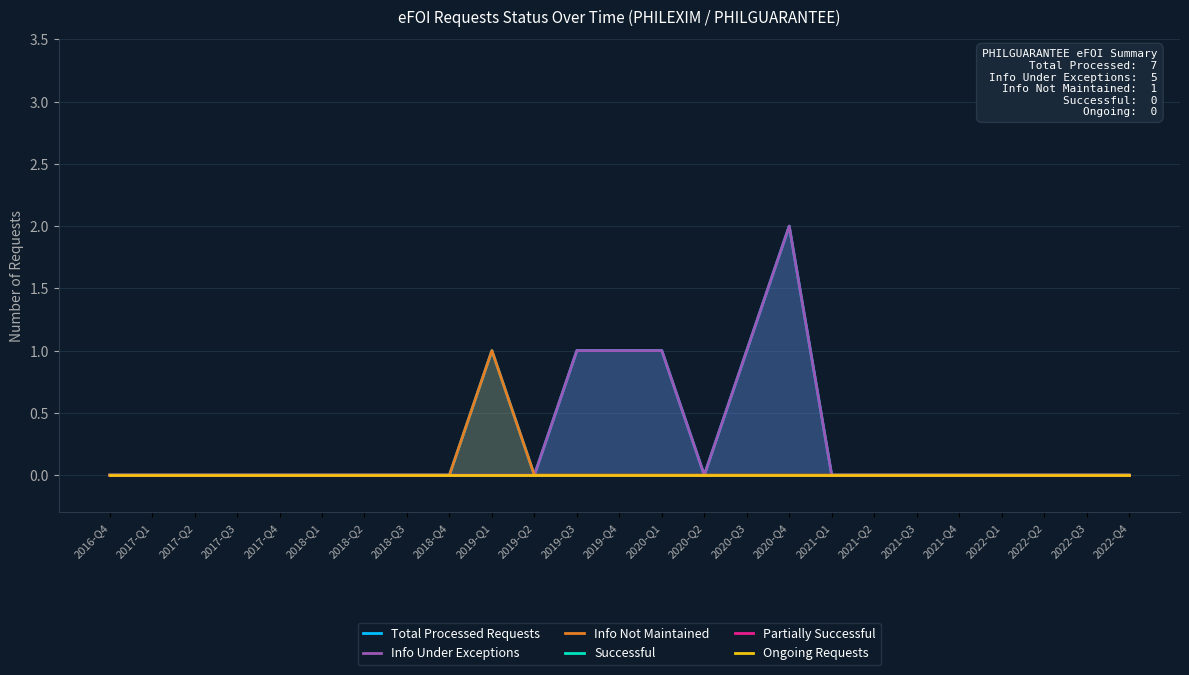

Which series has the widest spread of values?

Total Processed Requests